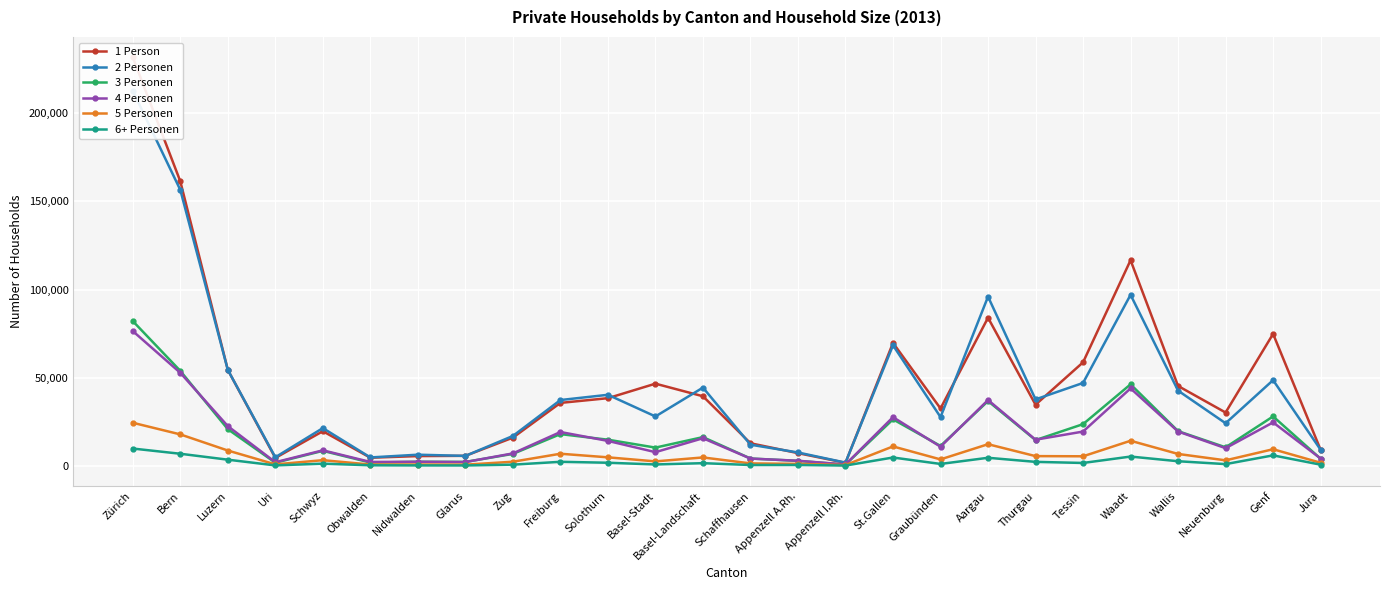

Where is the first local maximum for 2 Personen?

Schwyz